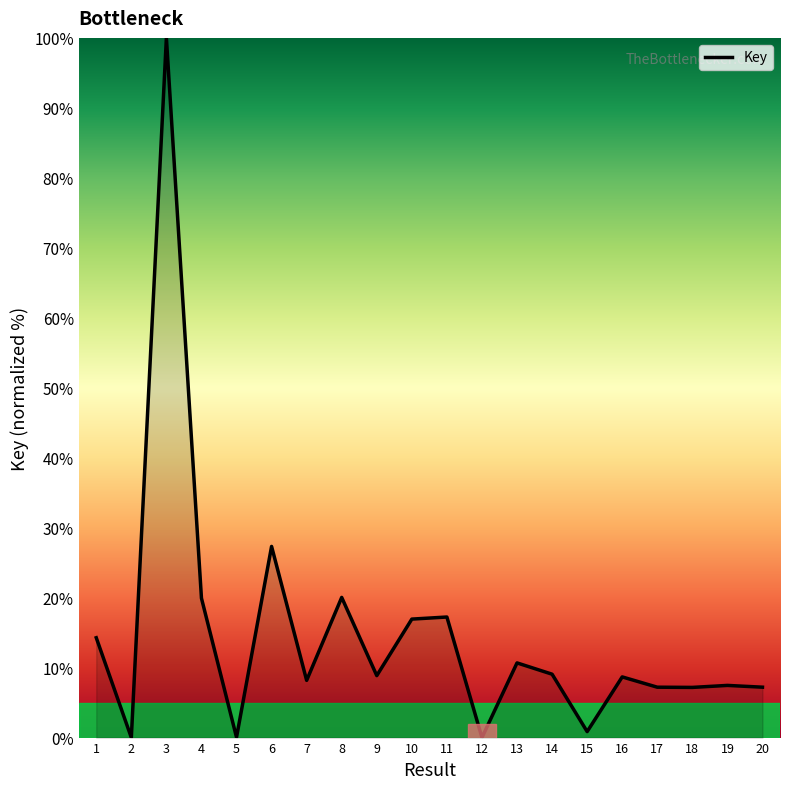

At which category does the data reach its first local valley?

2